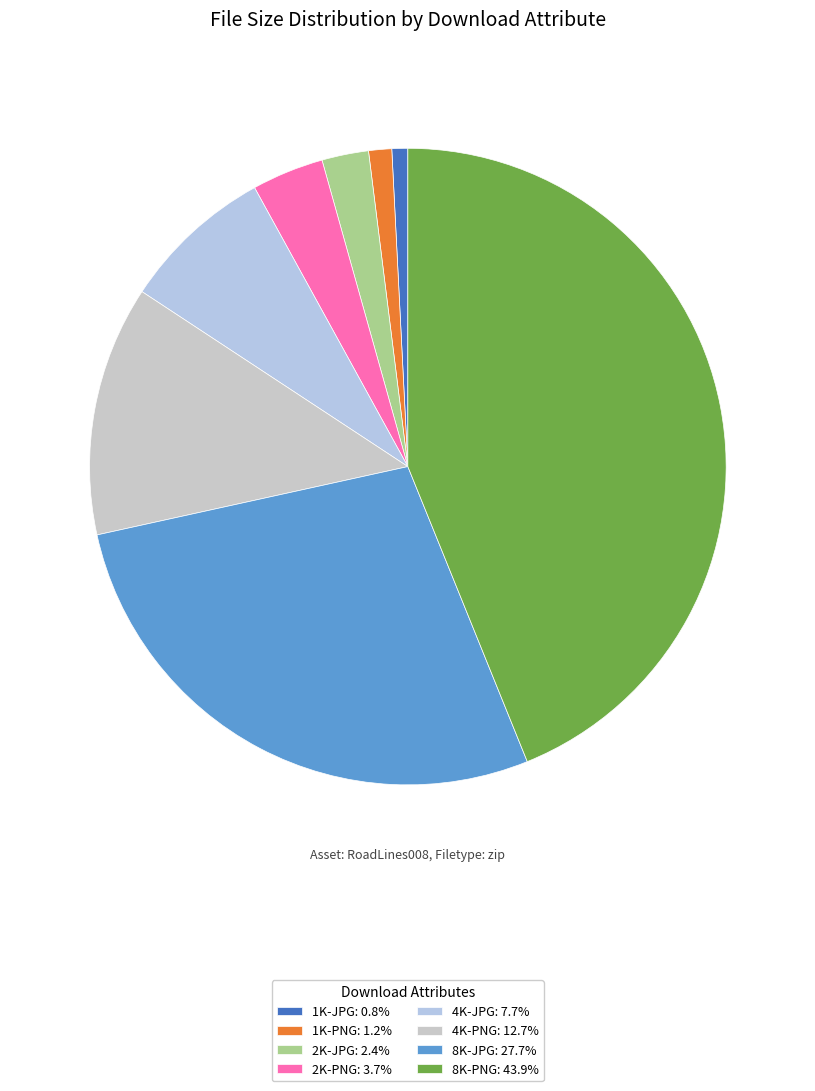

Rank the categories by value from lowest to highest.

1K-JPG, 1K-PNG, 2K-JPG, 2K-PNG, 4K-JPG, 4K-PNG, 8K-JPG, 8K-PNG